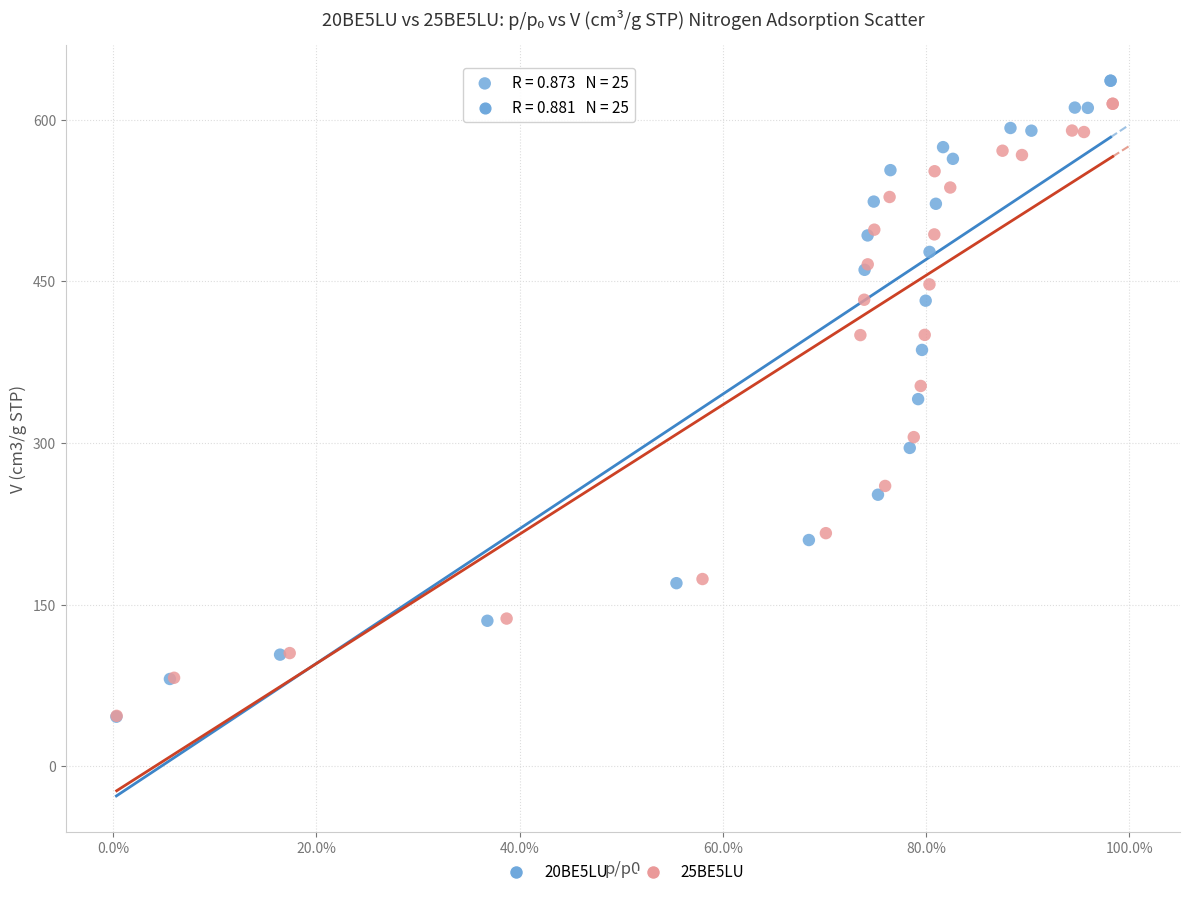

What are all the series names shown in the legend?

20BE5LU, 25BE5LU